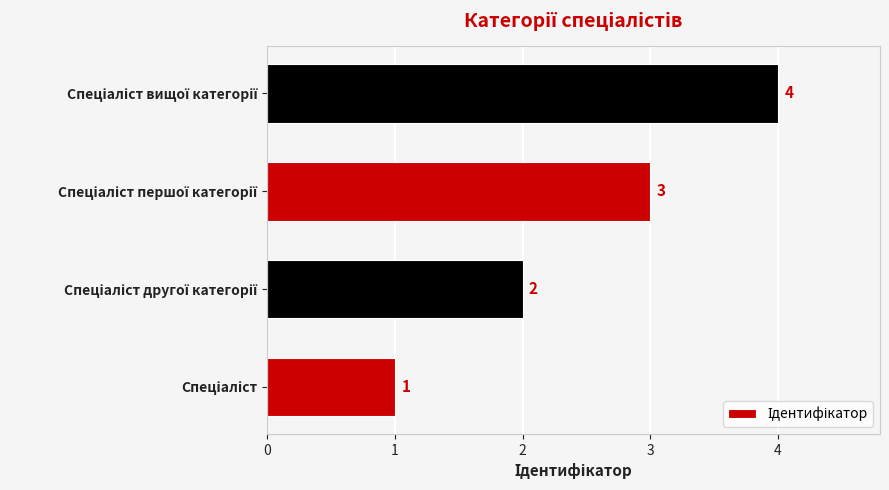

Count the values in the range 2 to 4.

3